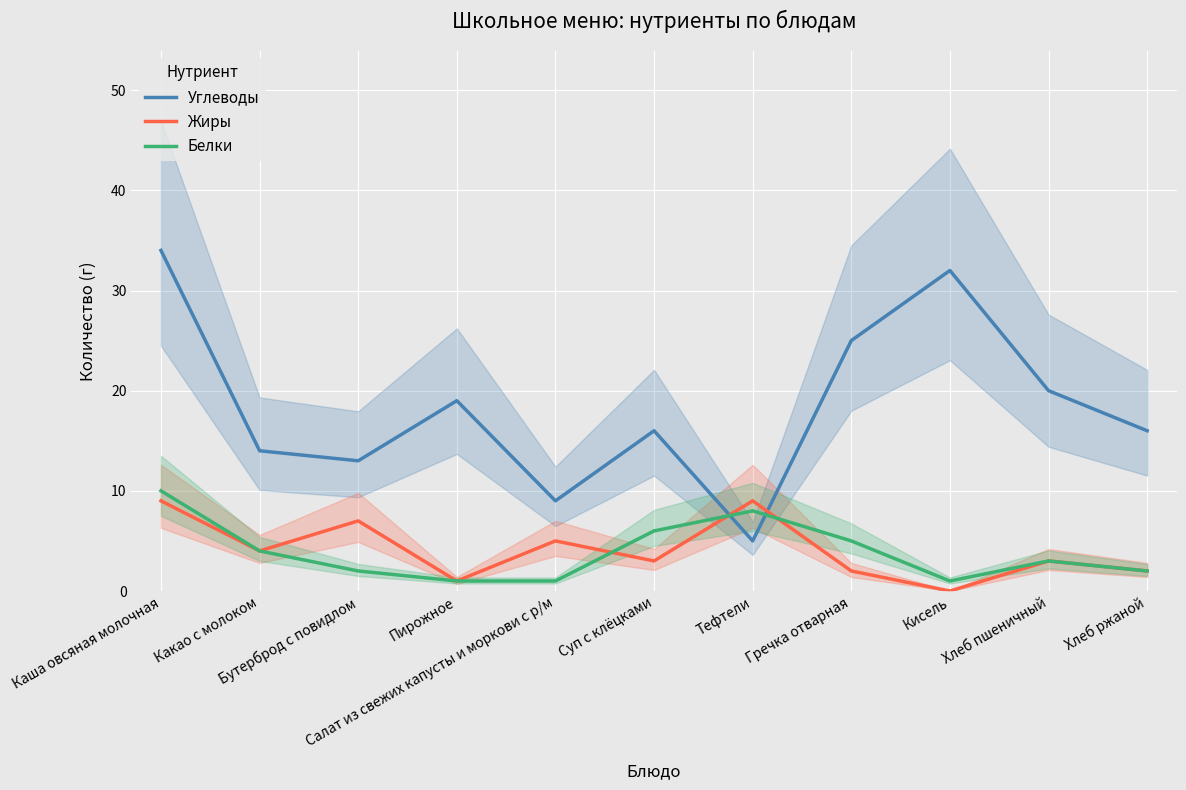

What is the maximum value shown in the chart?

34